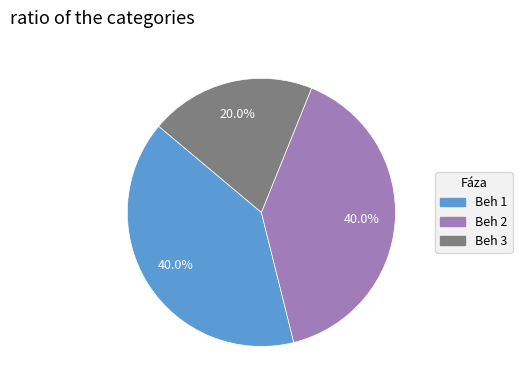

Approximately how many times larger is the value at Beh 3 compared to Beh 1?

0.5